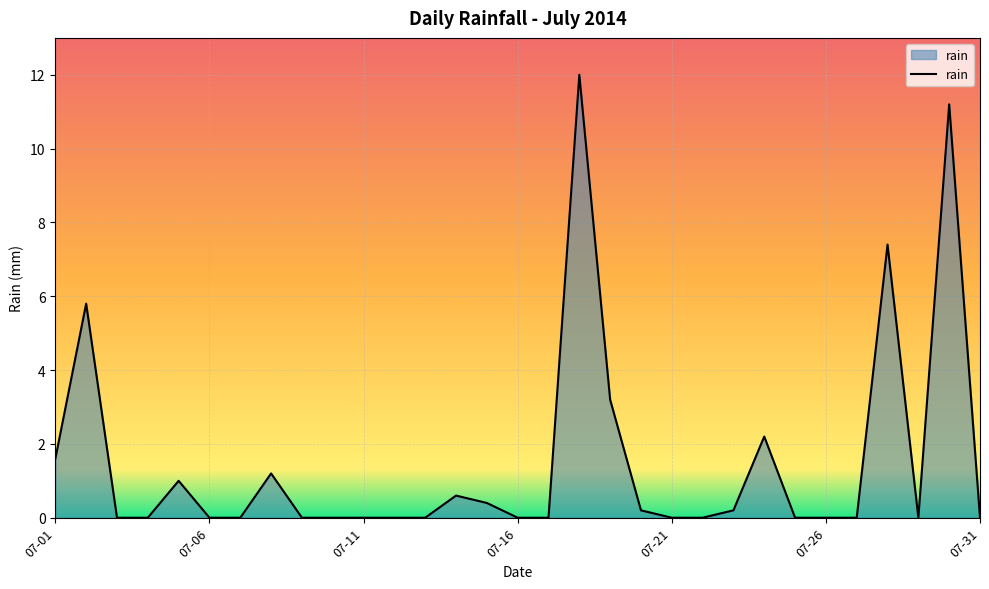

What is the greatest value displayed?

12.0